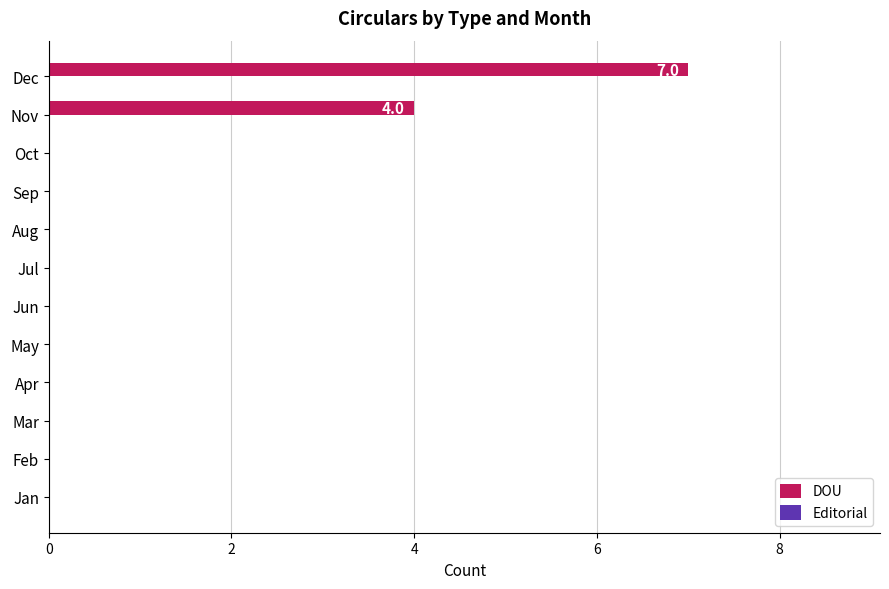

Reading bottom to top, extract all data points from this chart.

Jan=0	Feb=0	Mar=0	Apr=0	May=0	Jun=0	Jul=0	Aug=0	Sep=0	Oct=0	Nov=4	Dec=7